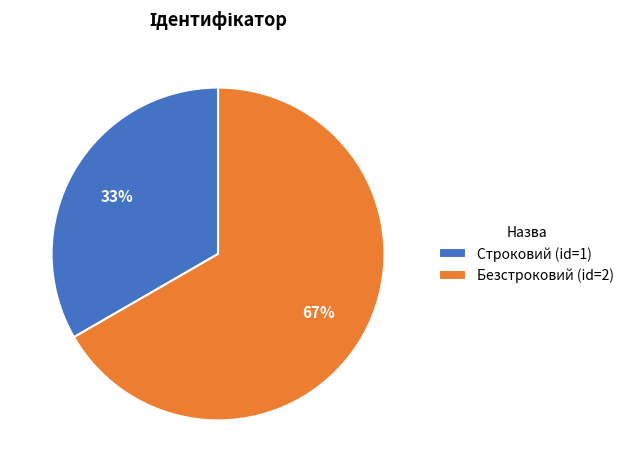

To the nearest percent, what is the combined percentage of Строковий (id=1) and Безстроковий (id=2)?

100%